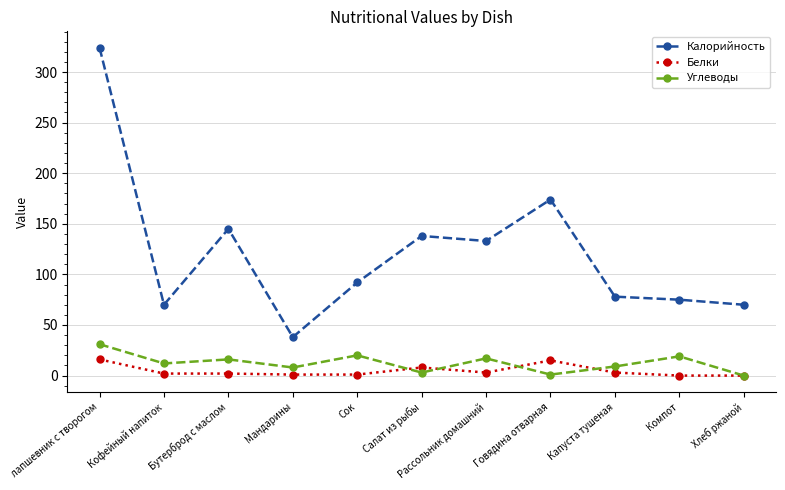

What are all the series names shown in the legend?

Калорийность, Белки, Углеводы